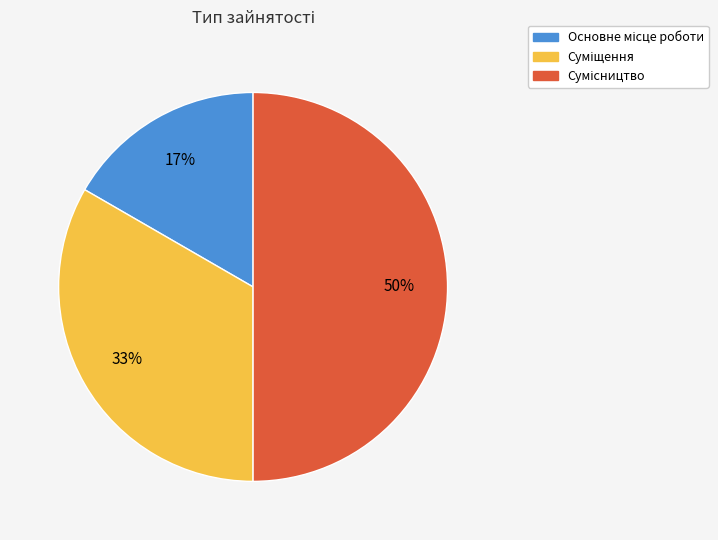

To the nearest percent, what is the average slice percentage?

33%